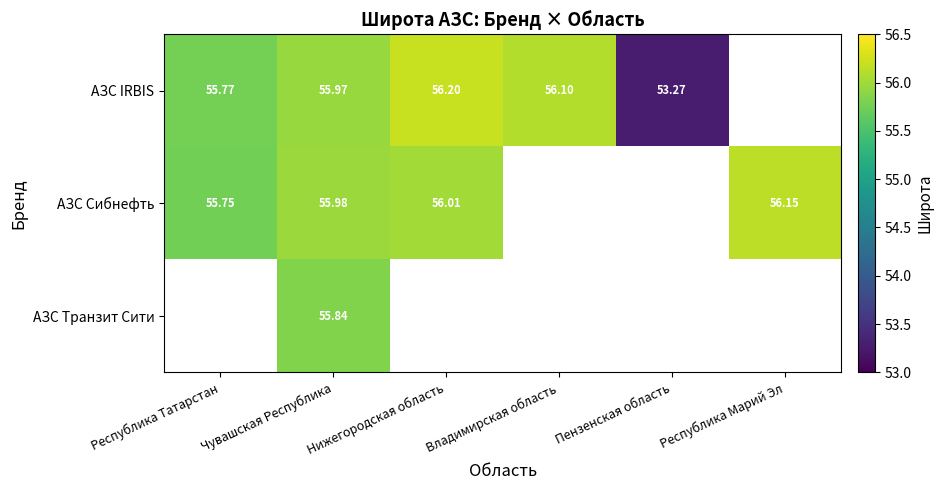

Which label corresponds to the largest value in the chart?

Нижегородская область